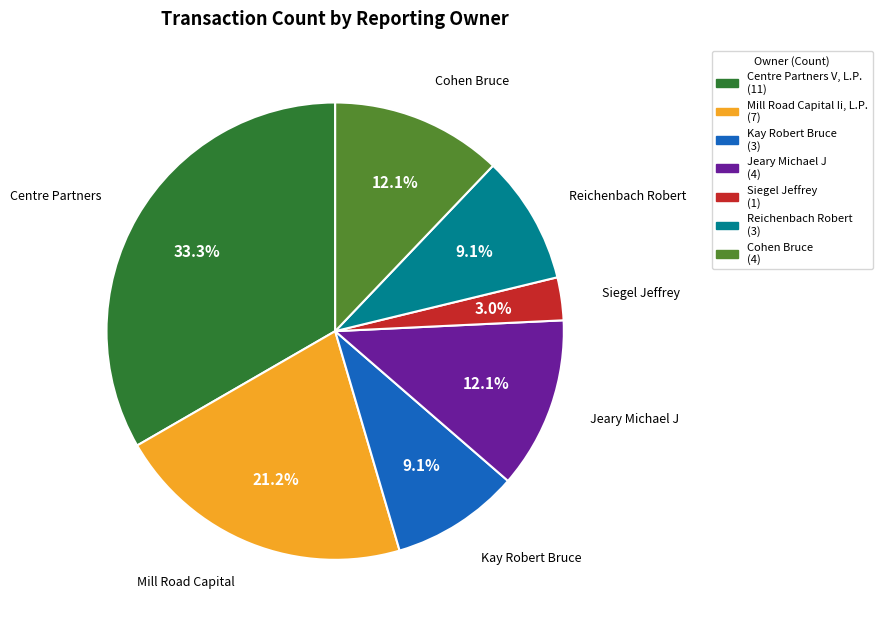

Which category has the smallest portion of the pie?

Siegel Jeffrey